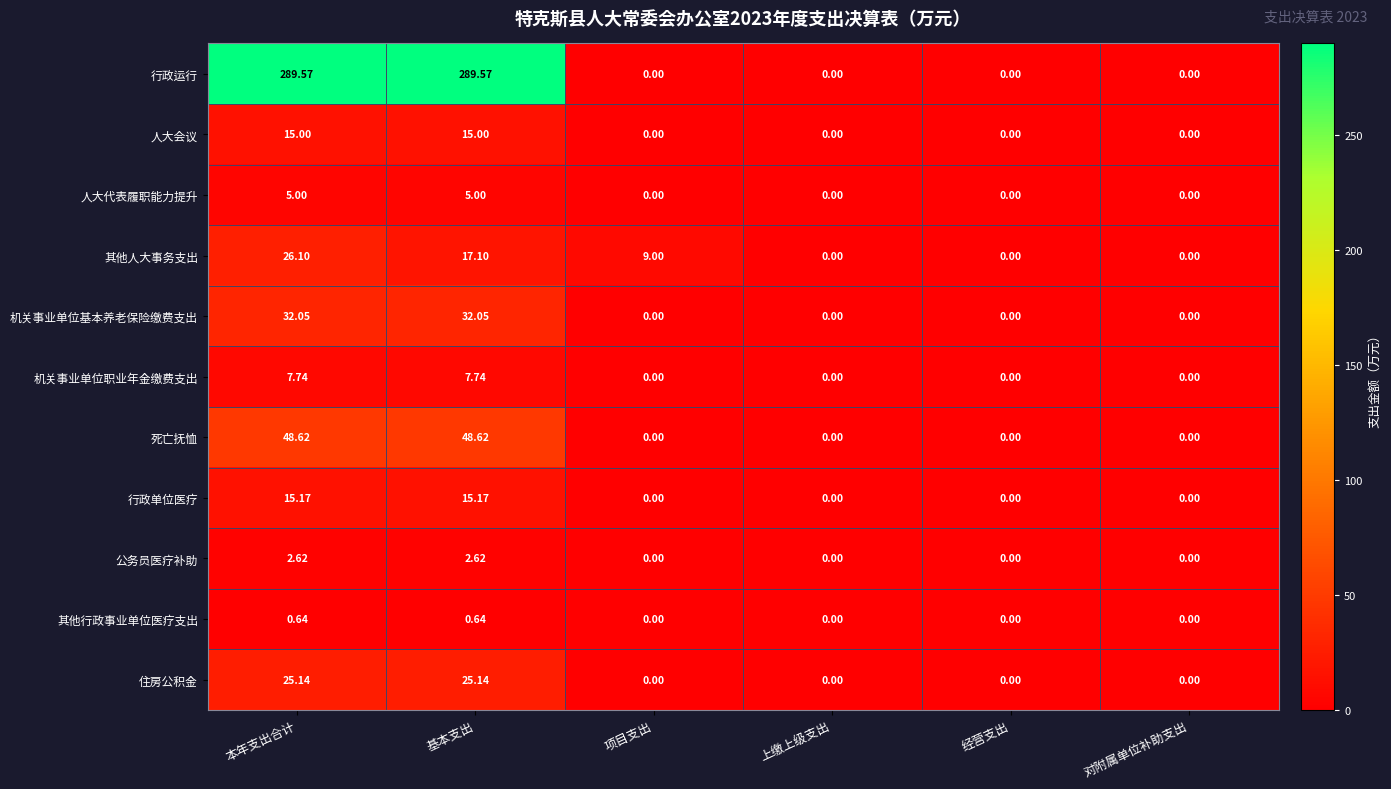

Which series has the largest range (max minus min)?

行政运行